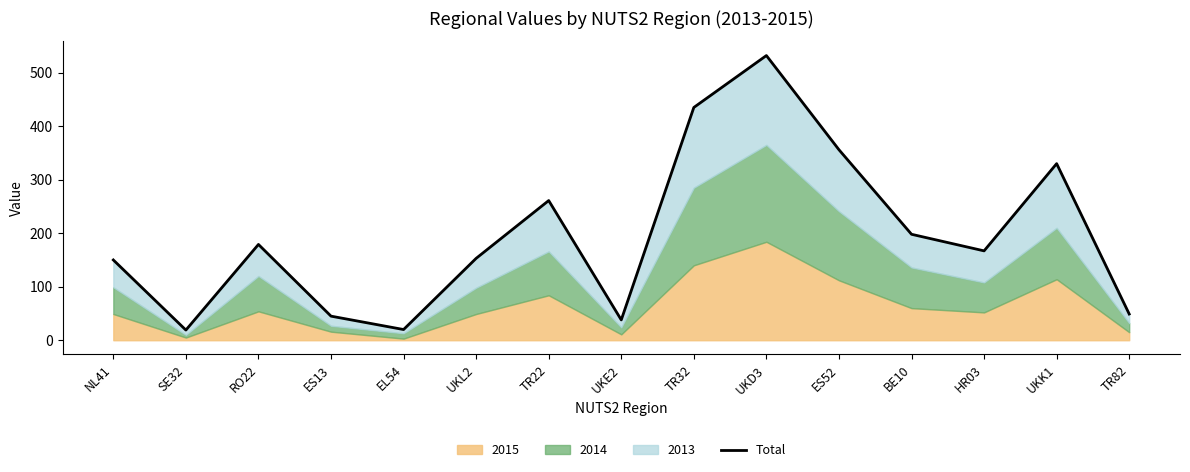

At which category does the data reach its first local peak?

RO22